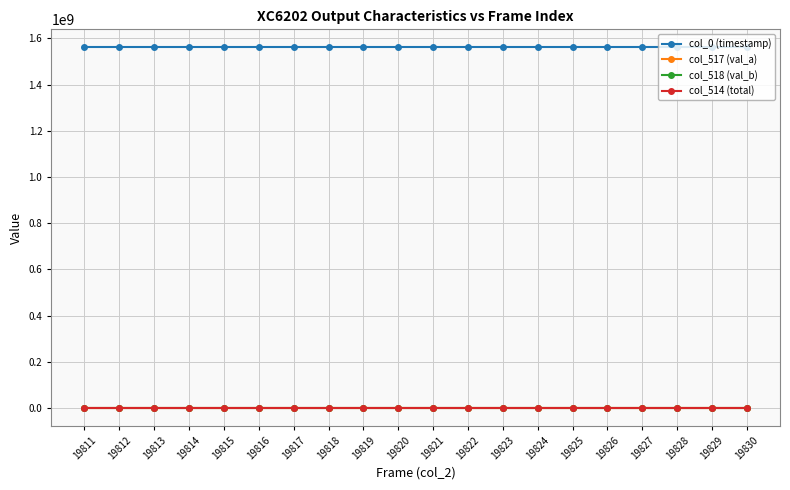

True or false: col_514 (total) and col_0 (timestamp) cross at least once.

False